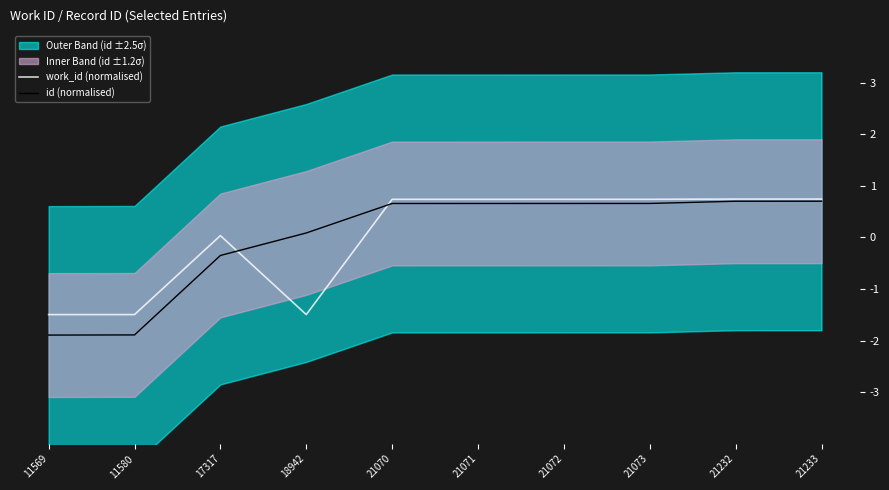

Which series has the largest range (max minus min)?

id (normalised)